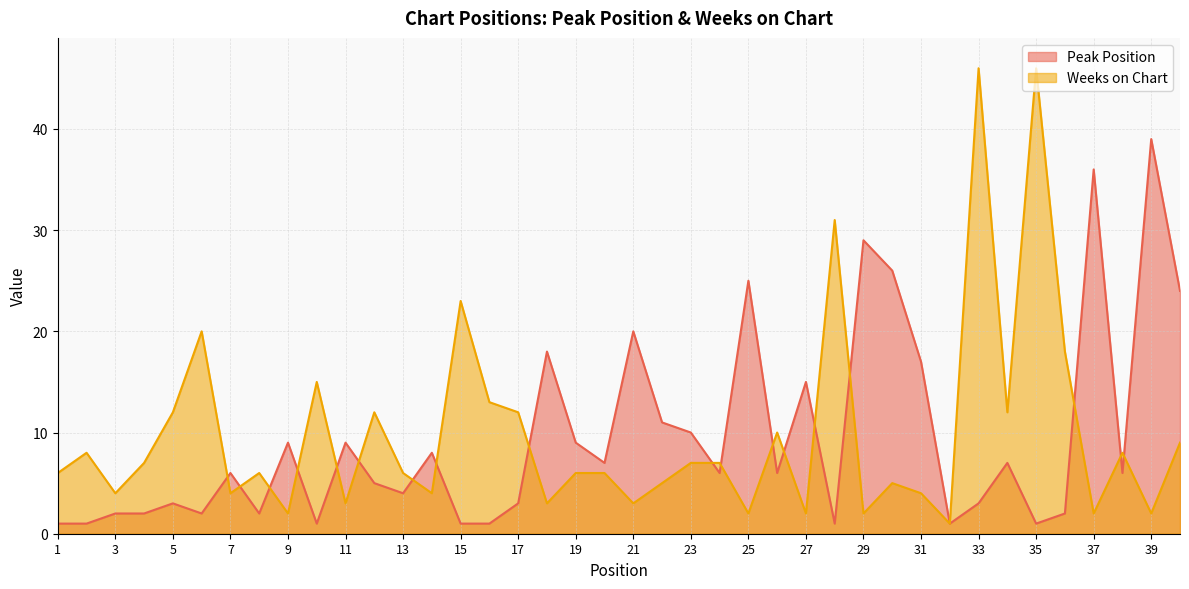

What is the total value across all series at 34?

19